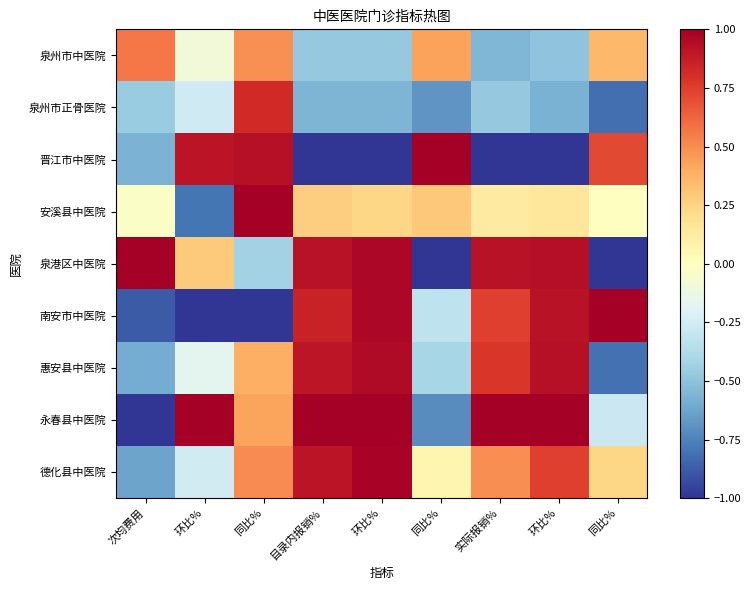

How many data points does each series have?

9